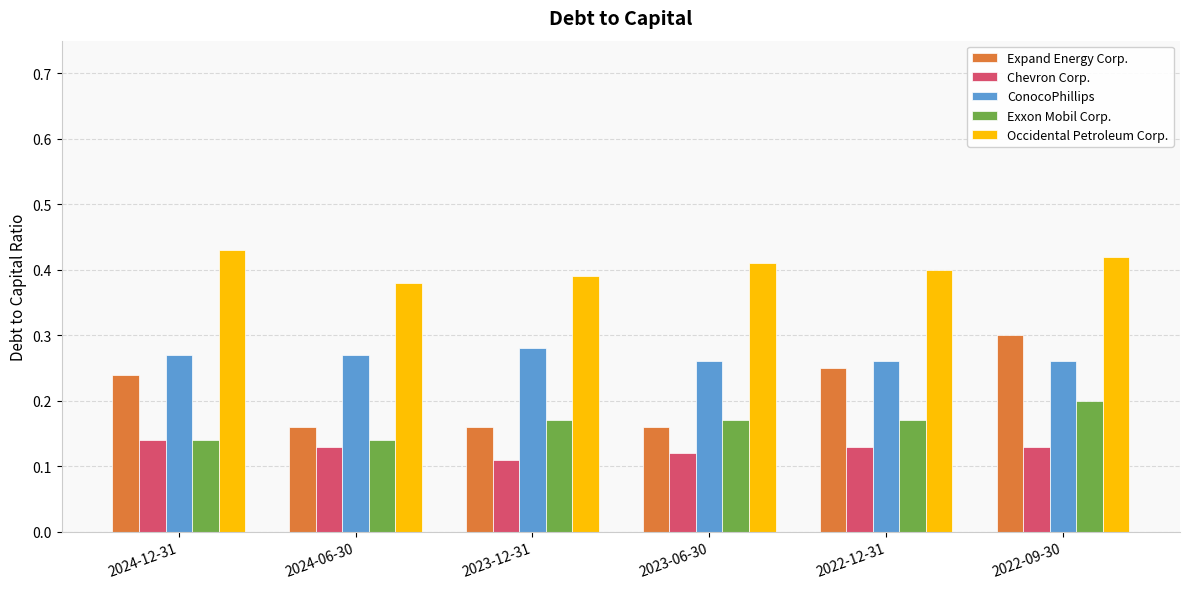

Is it true that Exxon Mobil Corp. equals 0.2 at 2022-12-31?

True